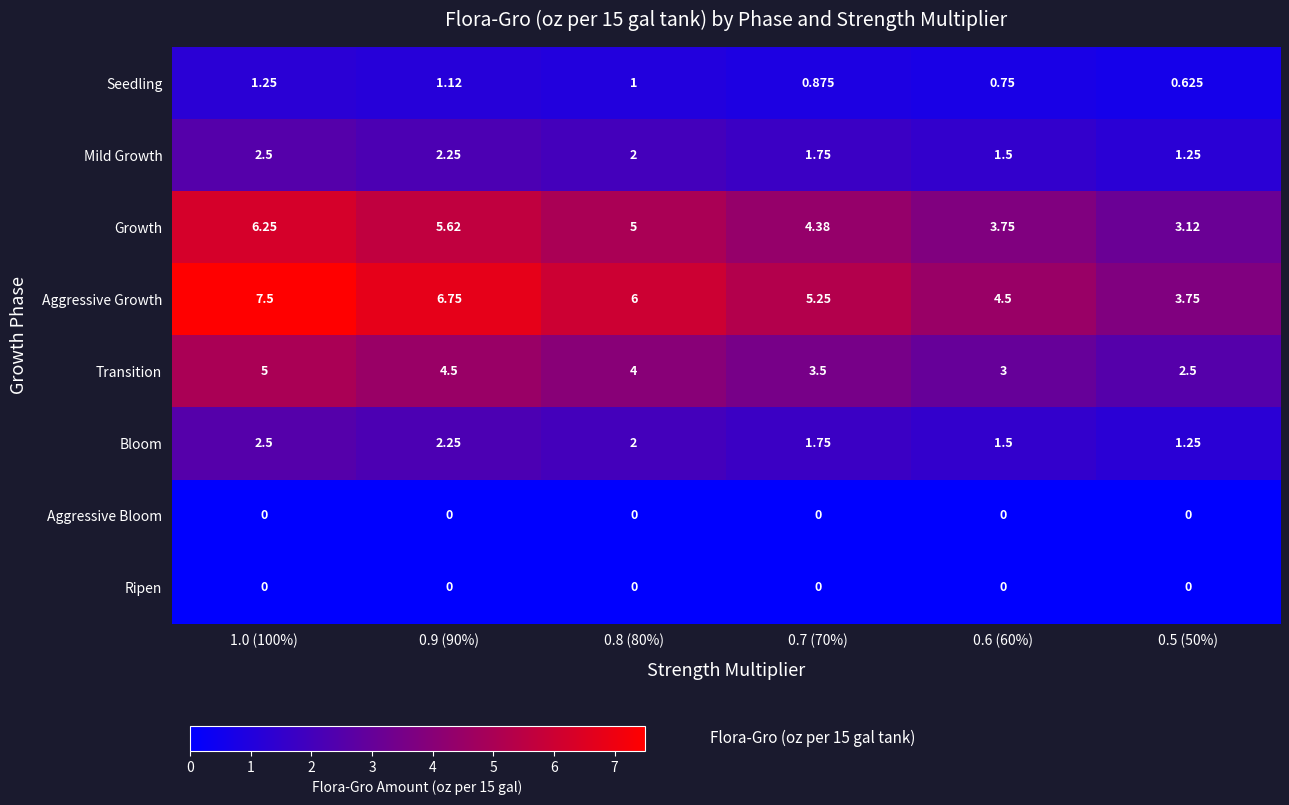

Which series has the largest range (max minus min)?

Aggressive Growth